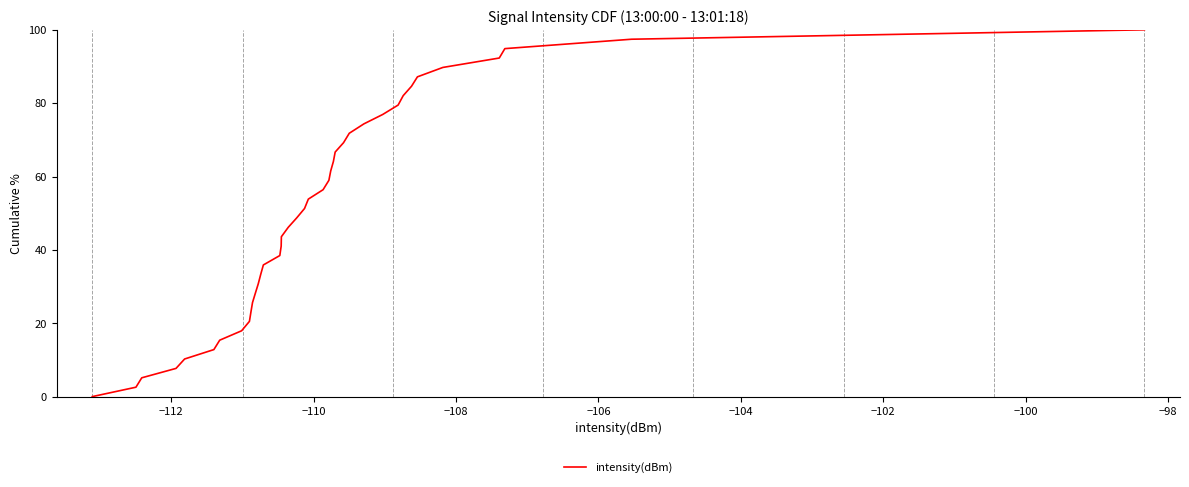

How many values are above zero?

39